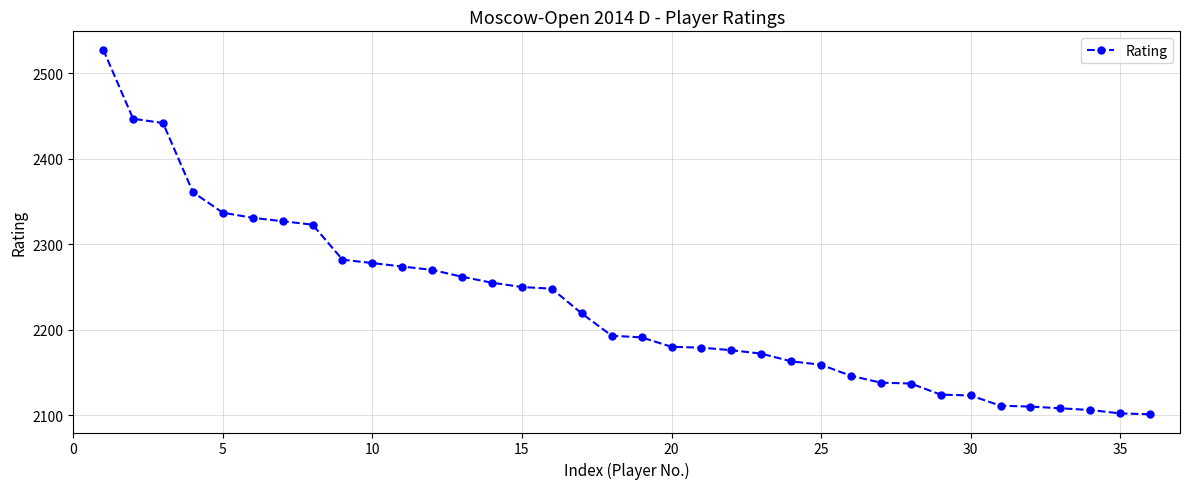

How many distinct data groups are displayed?

1